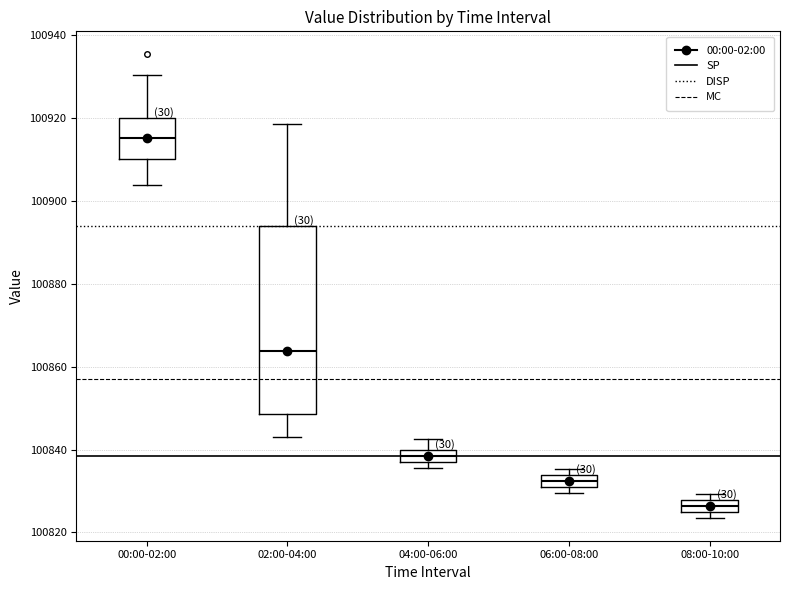

Where is the upper edge of the box for 00:00-02:00 on the y-axis? The values are not printed on the chart, so give them approximately, as read against the axis.

100920